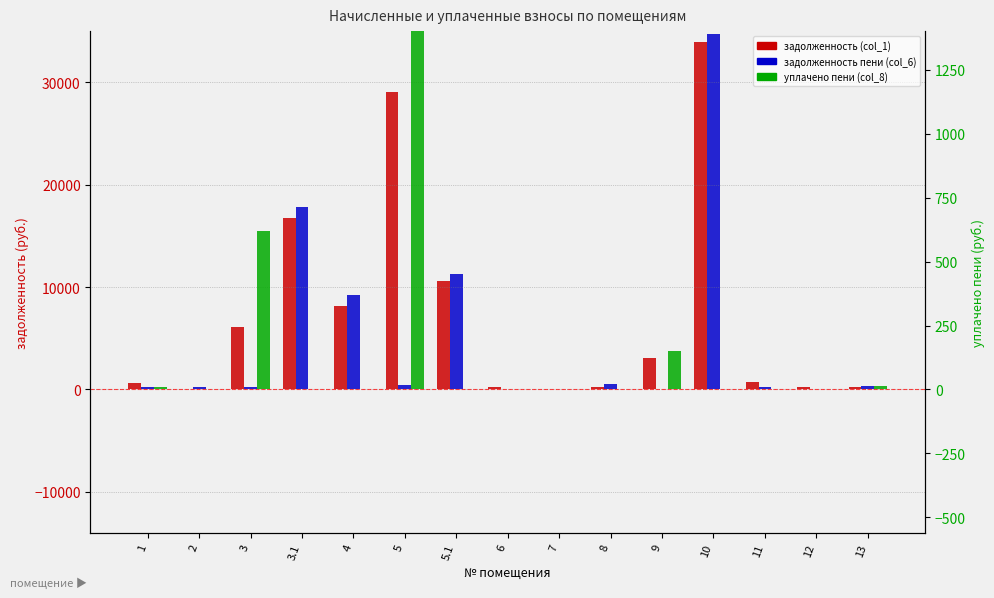

What is the label of the 8th bar from the left?

6